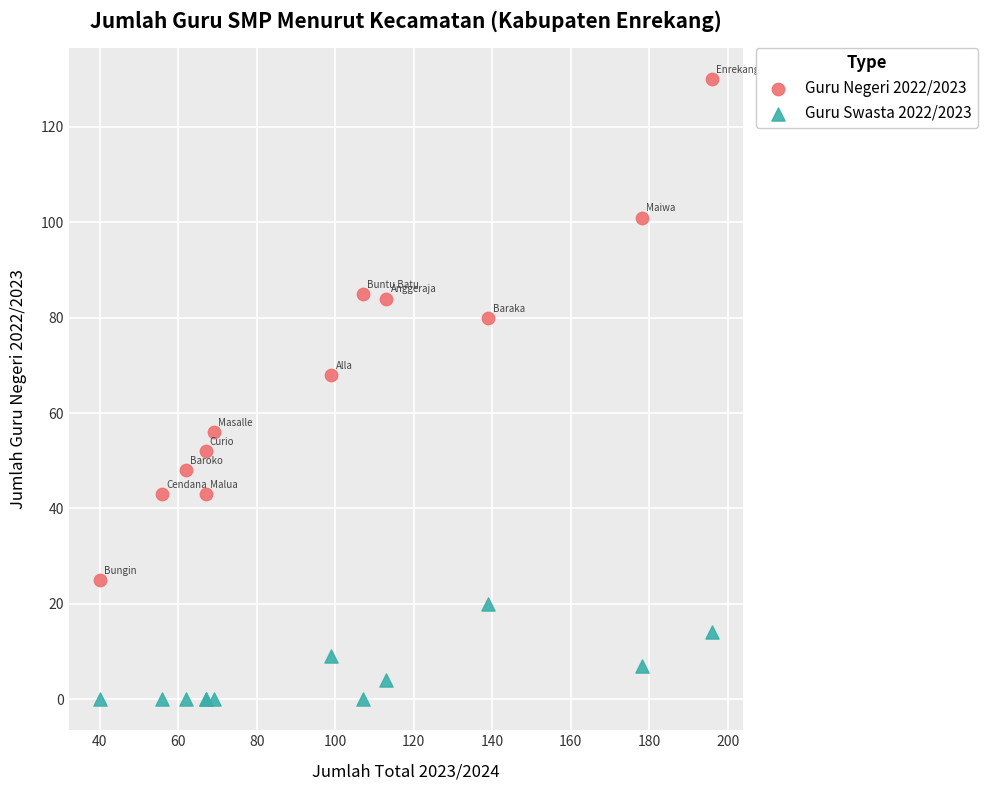

Which series reaches the maximum Y coordinate?

Guru Negeri 2022/2023